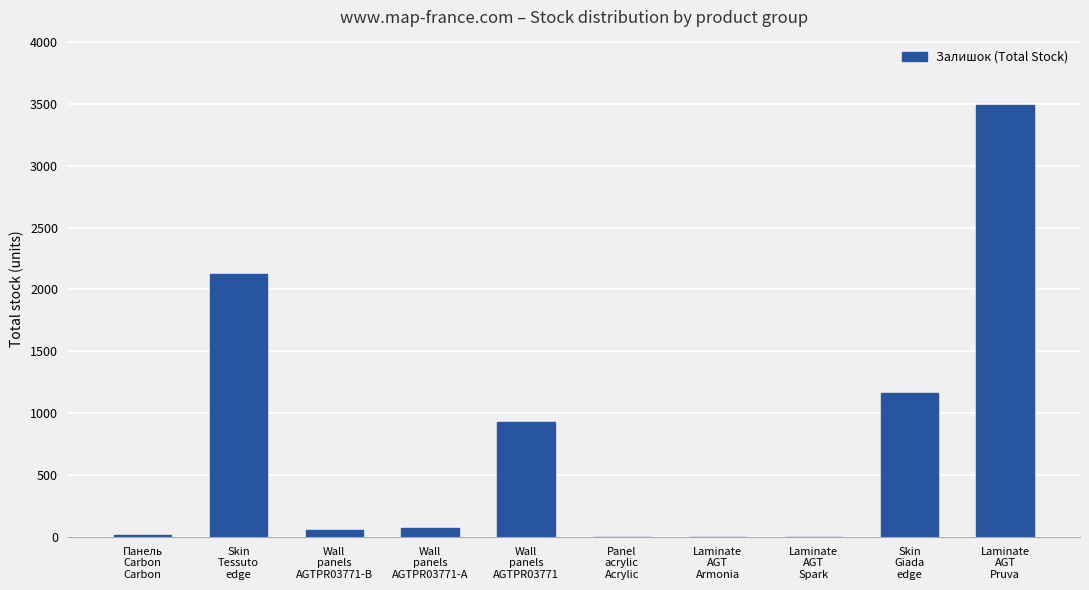

What is the sum of all values?

7863